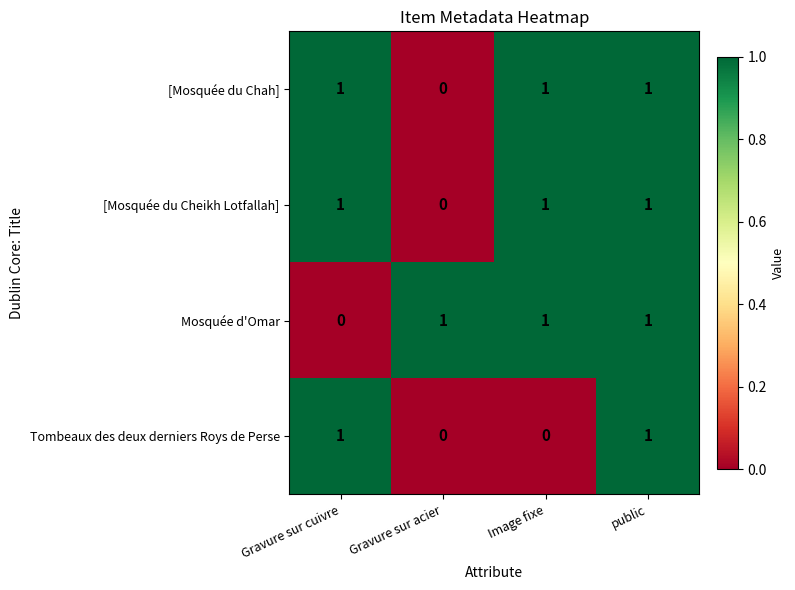

Reading left to right, list all the values displayed in this chart.

[Mosquée du Chah]: Gravure sur cuivre=1	Gravure sur acier=0	Image fixe=1	public=1
[Mosquée du Cheikh Lotfallah]: Gravure sur cuivre=1	Gravure sur acier=0	Image fixe=1	public=1
Mosquée d'Omar: Gravure sur cuivre=0	Gravure sur acier=1	Image fixe=1	public=1
Tombeaux des deux derniers Roys de Perse: Gravure sur cuivre=1	Gravure sur acier=0	Image fixe=0	public=1